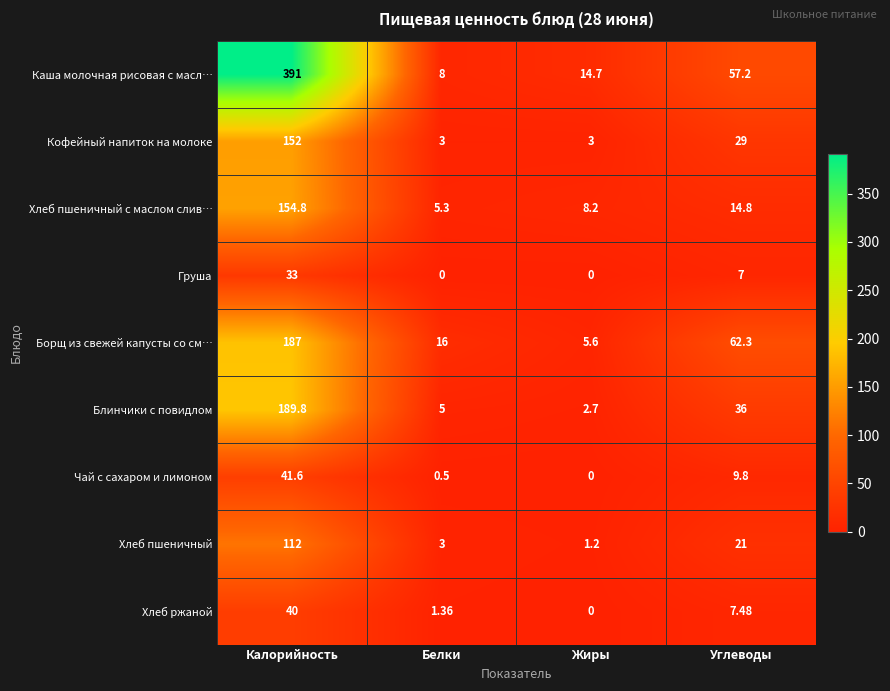

At which label is Борщ из свежей капусты со см… closest to 96?

Углеводы